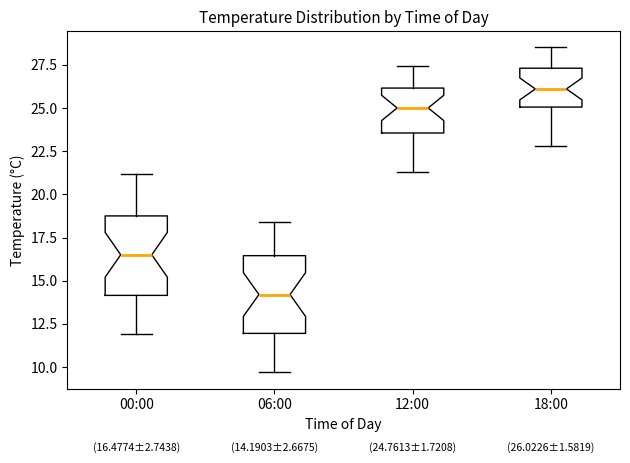

Which box has the highest median line?

18:00